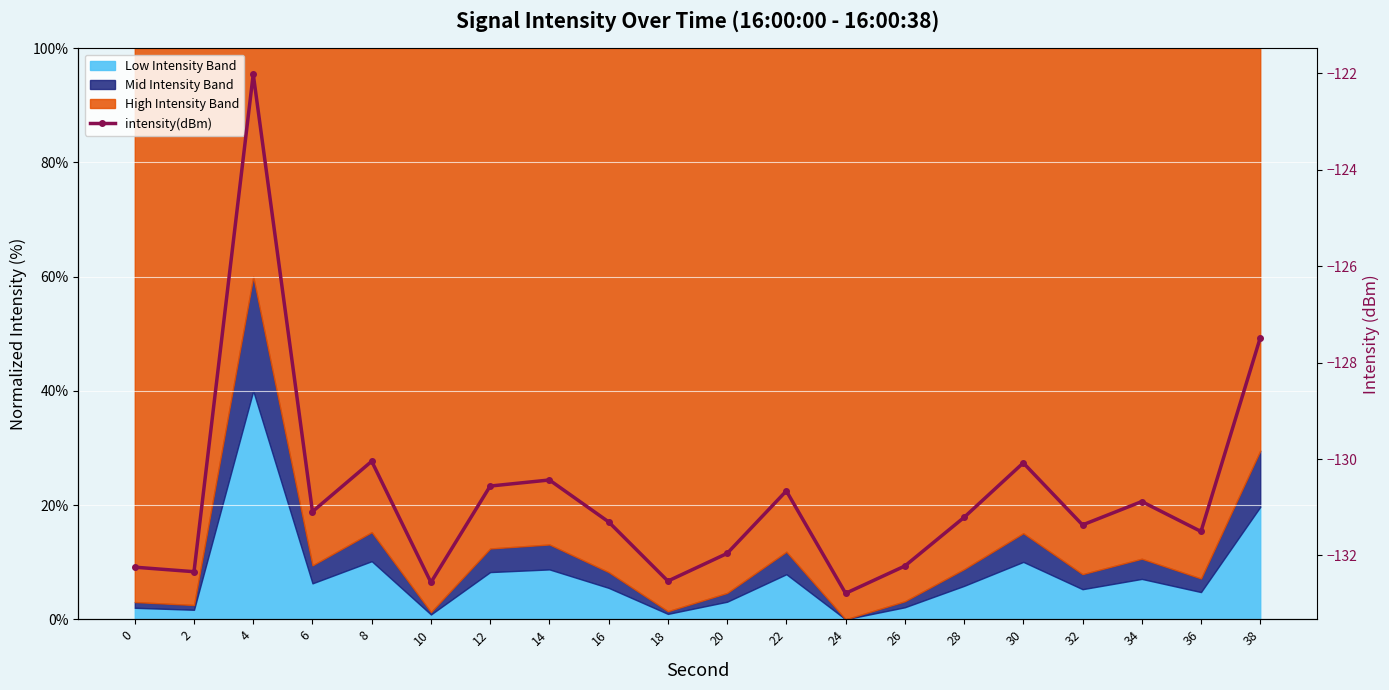

What is the difference between the maximum and second lowest values?

10.5